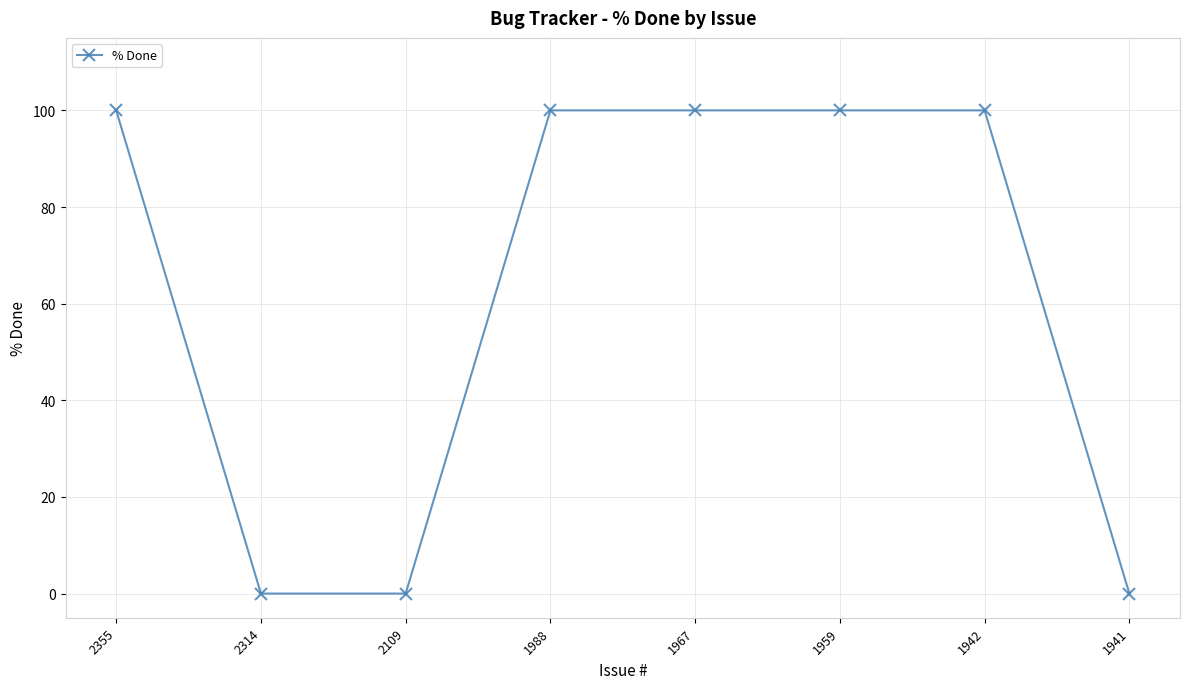

What is the maximum value shown in the chart?

100